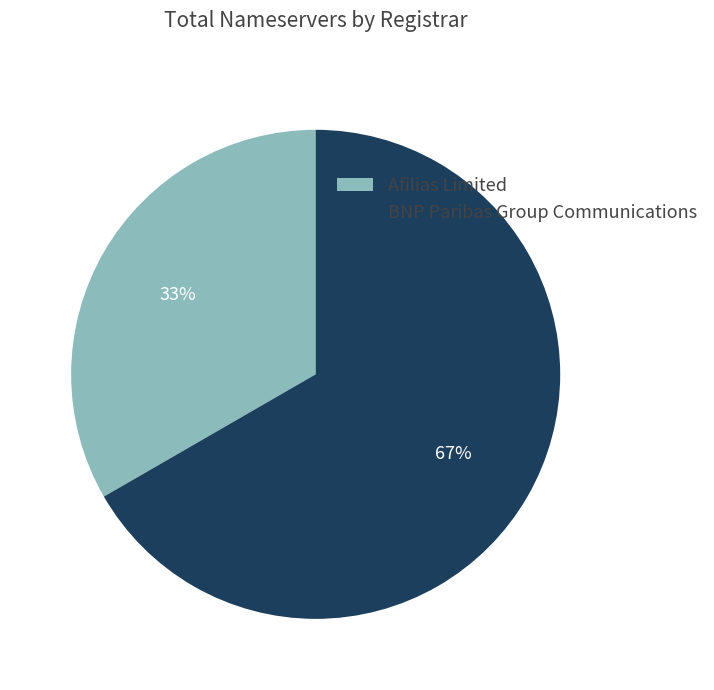

What percentage is the BNP Paribas Group Communications slice, to the nearest percent?

67%